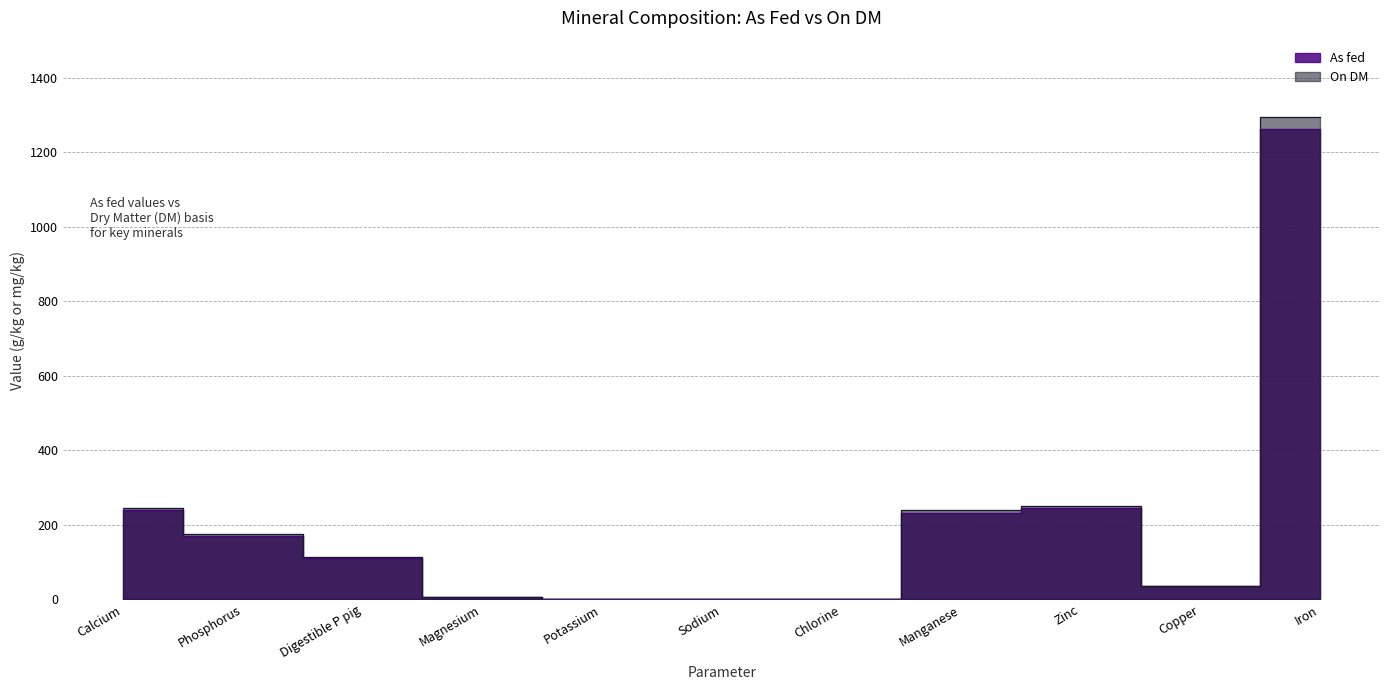

What is the smallest value displayed?

0.7